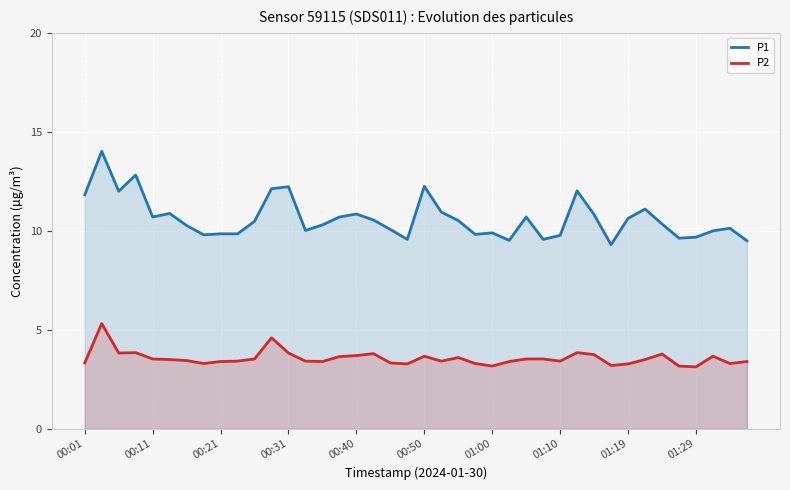

What is the difference between the maximum and minimum values in the P2 series?

2.2